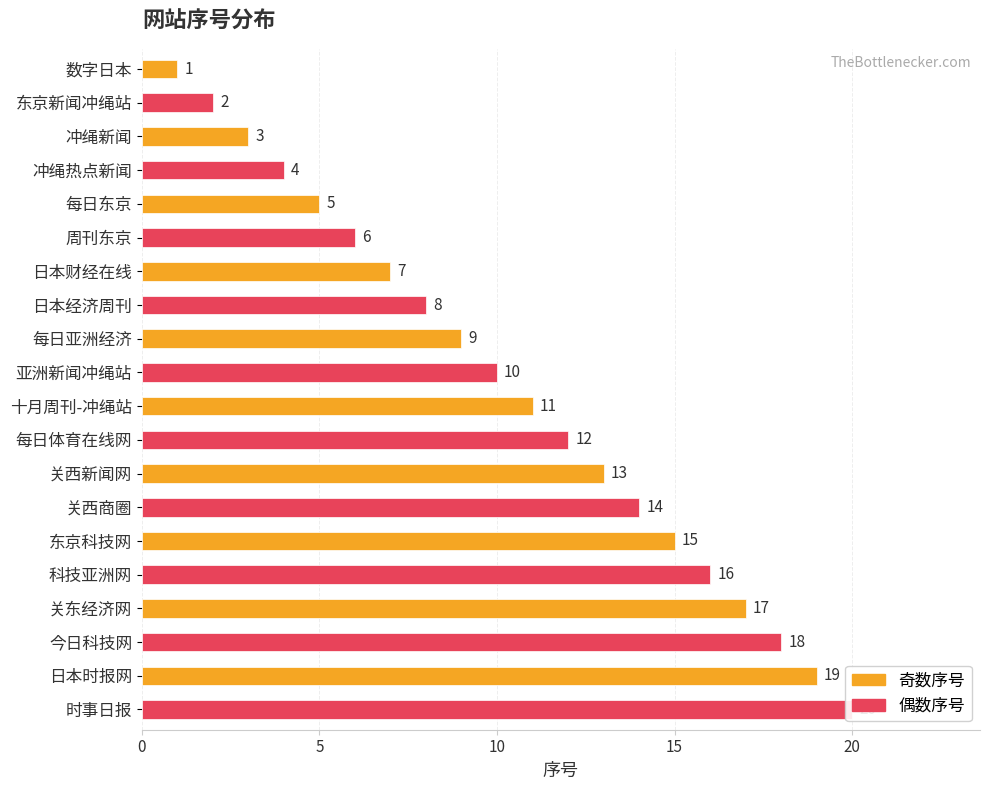

Reading right to left, transcribe all the data shown in this chart.

20	19	18	17	16	15	14	13	12	11	10	9	8	7	6	5	4	3	2	1